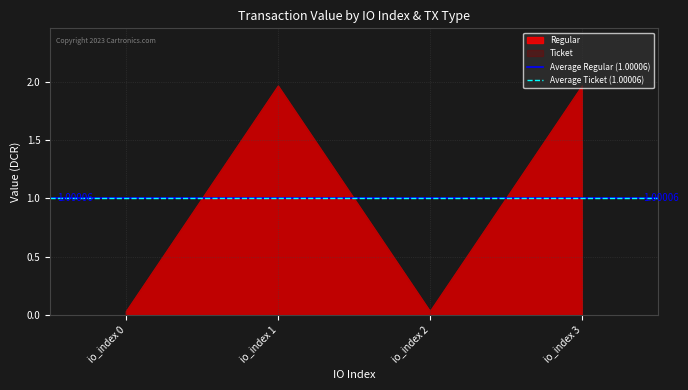

Which series has the largest total across all categories?

Regular